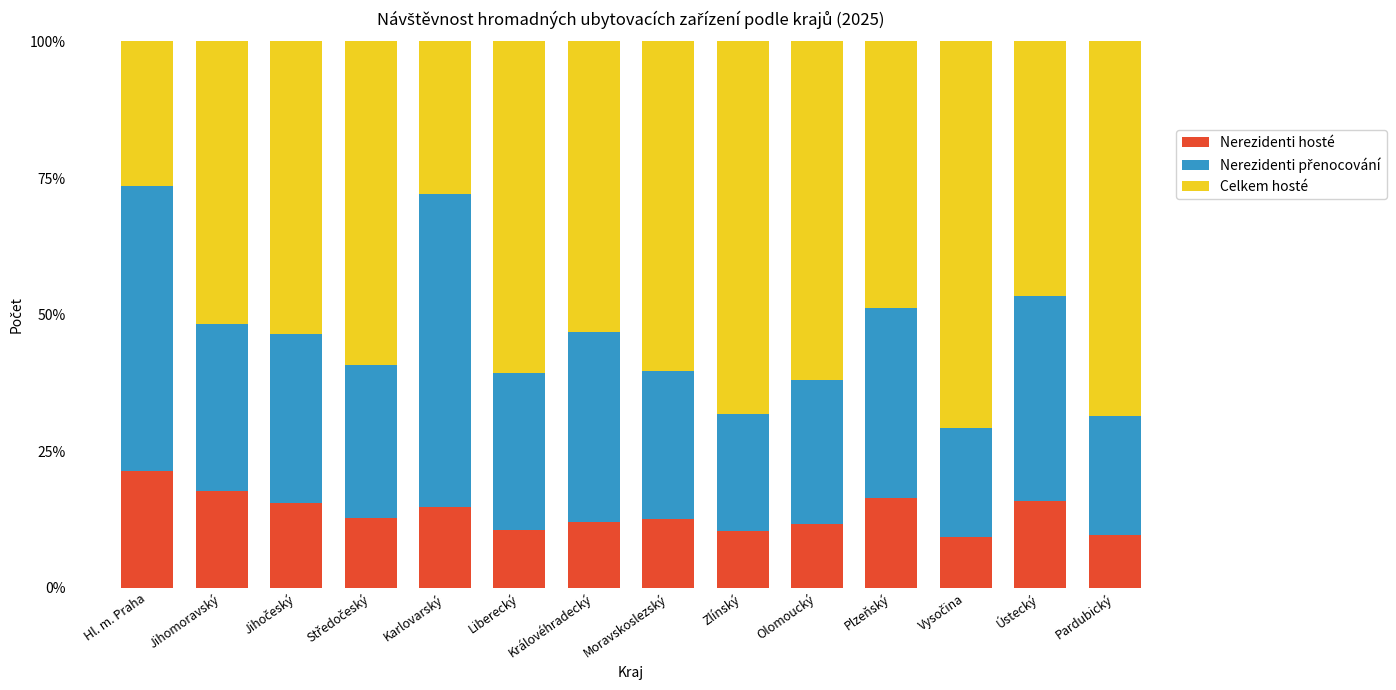

What is the approximate value of Nerezidenti hosté at Ústecký?

15.9